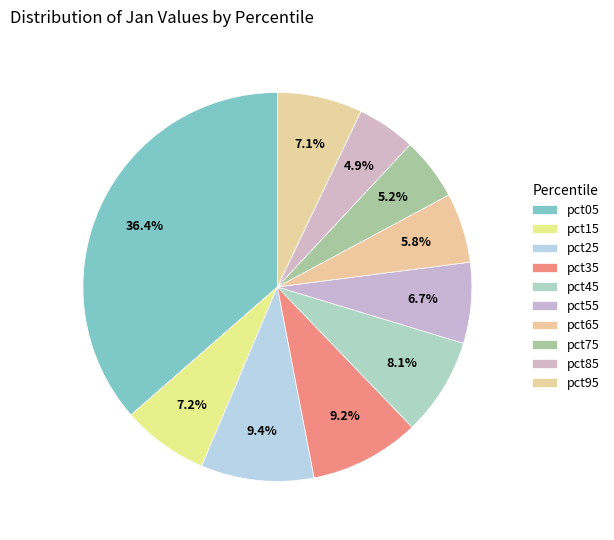

Is there any slice that represents more than half of the pie?

No